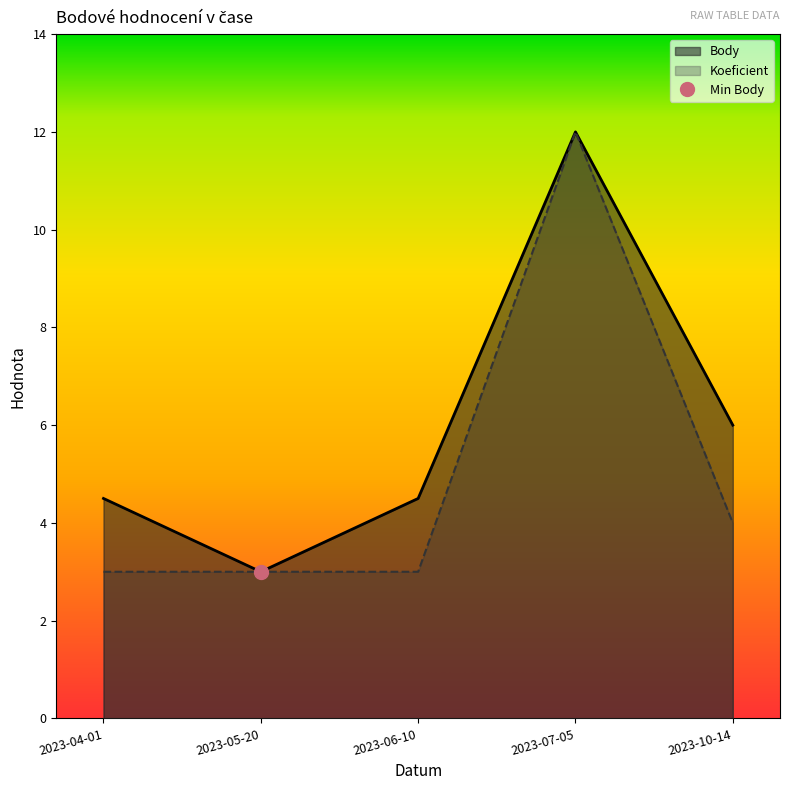

At 2023-10-14, list the series in order from smallest to largest.

Koeficient, Body